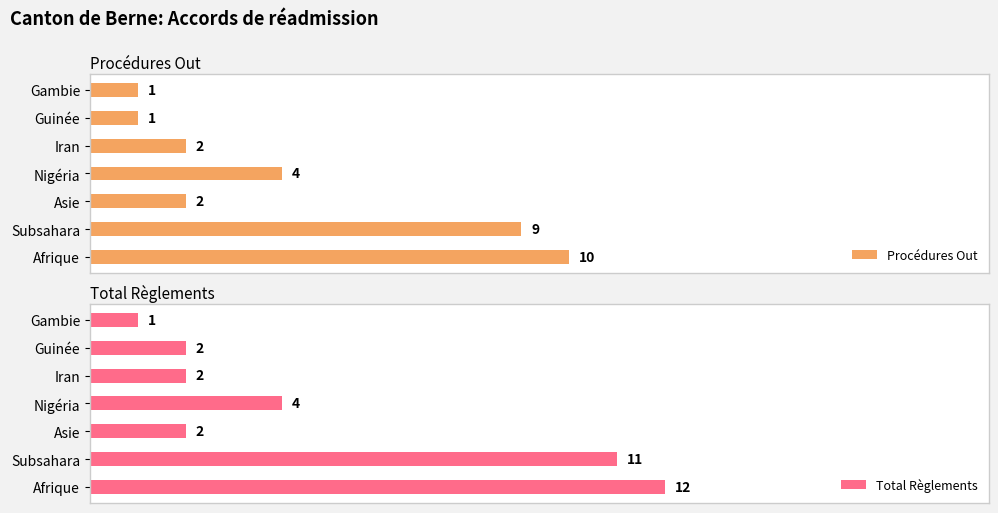

What is the maximum value shown in the chart?

12